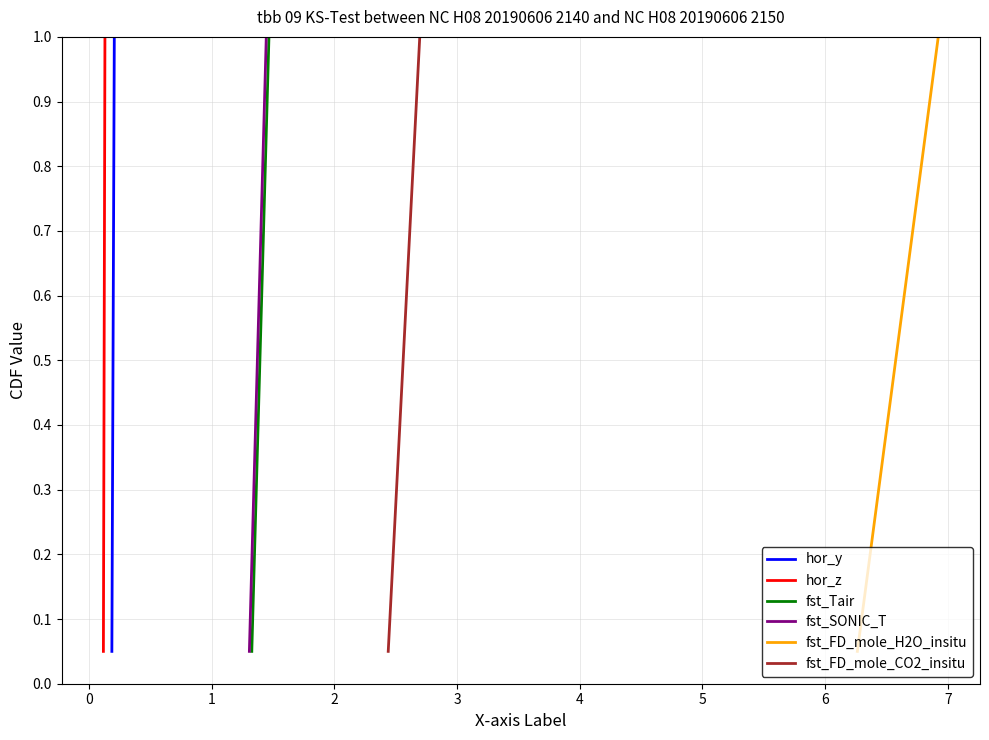

True or false: fst_FD_mole_CO2_insitu and hor_y cross at least once.

False